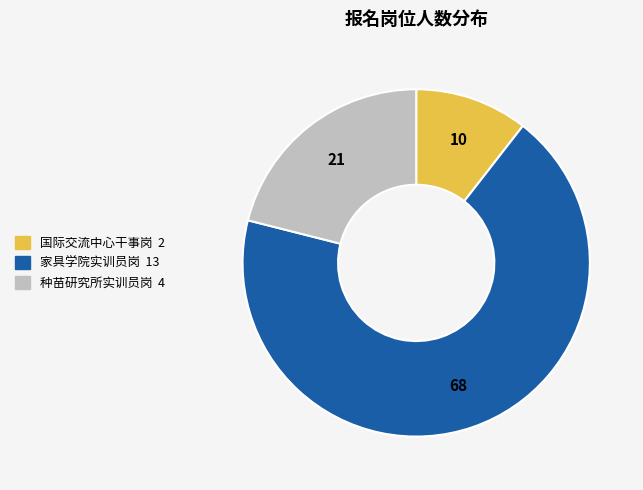

Between 家具学院实训员岗 and 国际交流中心干事岗, which is larger?

家具学院实训员岗